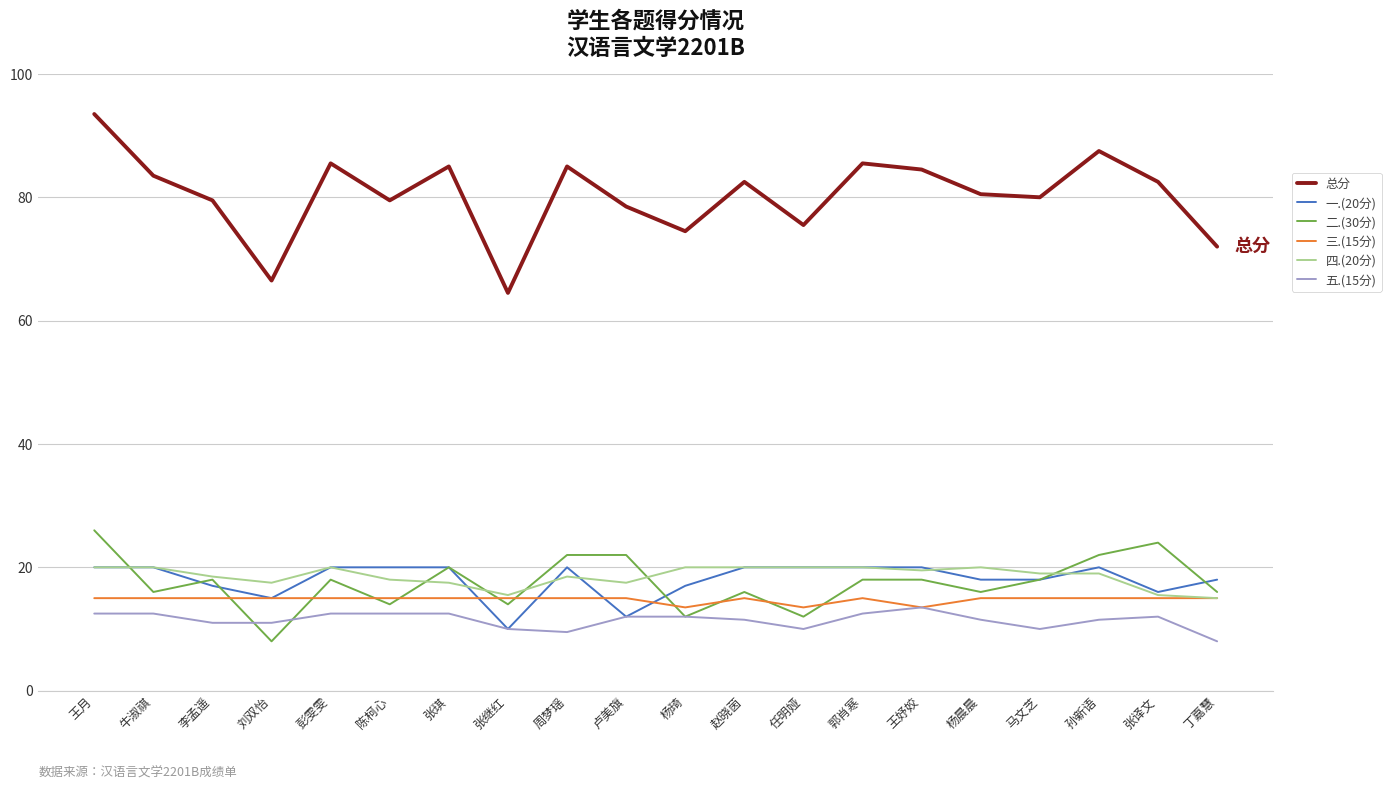

The 总分 series shows 79.5 at 李孟遥. True or false?

True